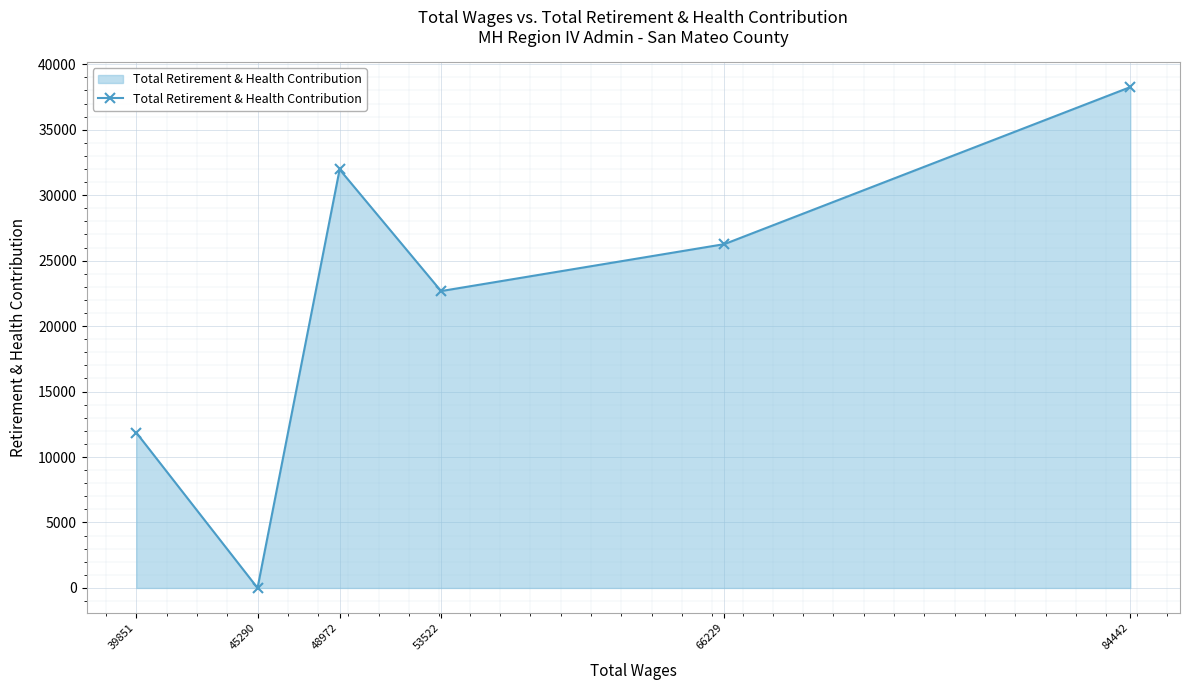

Where is the first local maximum?

48972